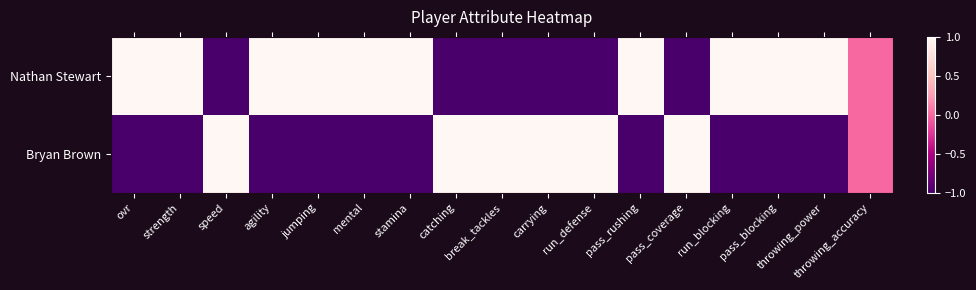

Reading left to right, list all the values displayed in this chart.

Nathan Stewart: ovr=1	strength=1	speed=-1	agility=1	jumping=1	mental=1	stamina=1	catching=-1	break_tackles=-1	carrying=-1	run_defense=-1	pass_rushing=1	pass_coverage=-1	run_blocking=1	pass_blocking=1	throwing_power=1	throwing_accuracy=0
Bryan Brown: ovr=-1	strength=-1	speed=1	agility=-1	jumping=-1	mental=-1	stamina=-1	catching=1	break_tackles=1	carrying=1	run_defense=1	pass_rushing=-1	pass_coverage=1	run_blocking=-1	pass_blocking=-1	throwing_power=-1	throwing_accuracy=0